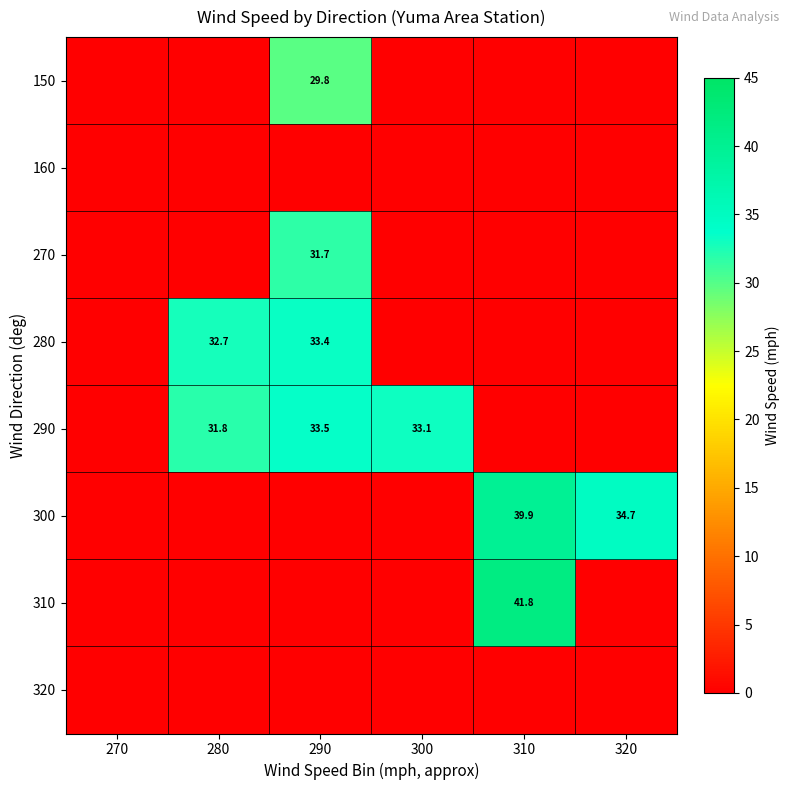

Rank the series at 270 from highest to lowest value.

150, 160, 270, 280, 290, 300, 310, 320